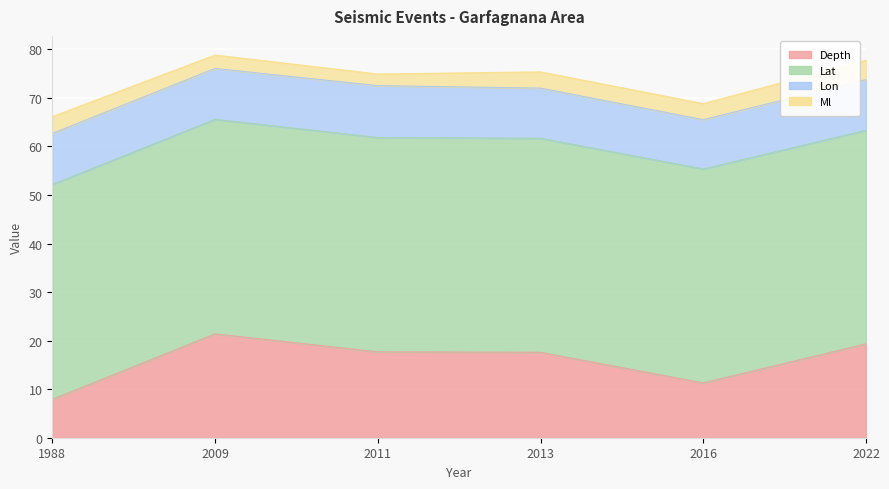

At which category does the chart reach its peak across all series?

1988